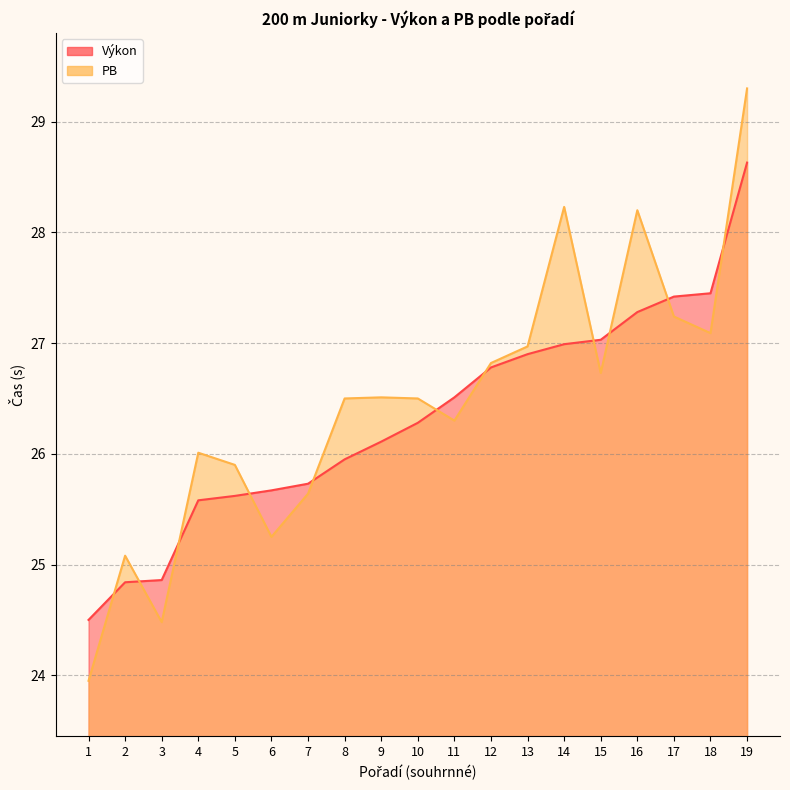

How many times do PB and Výkon cross each other?

11